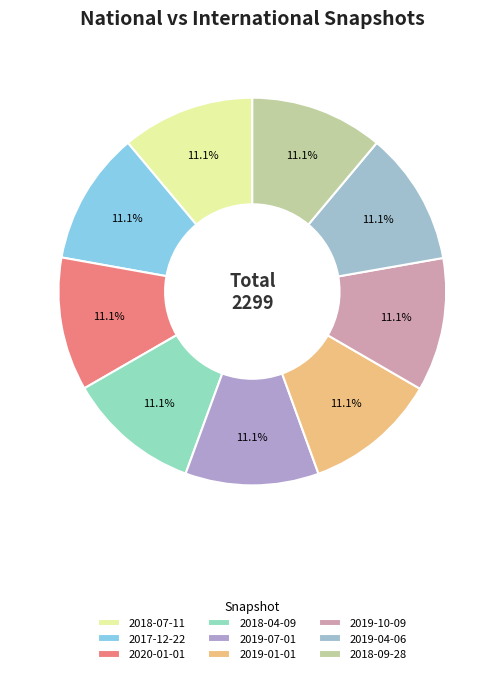

What is the ratio of the value at 2018-04-09 to the value at 2018-09-28?

1.0